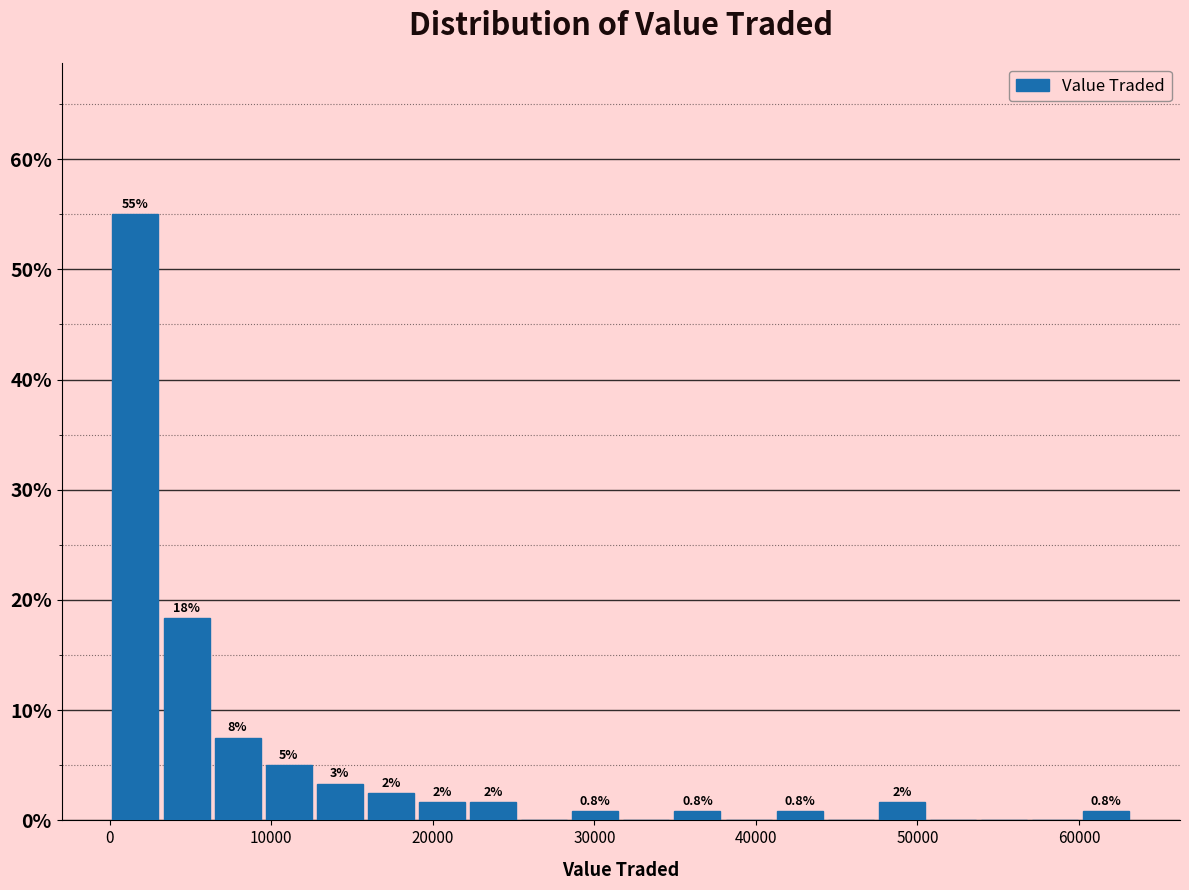

Around what value on the x-axis is the tallest bar? Give the approximate position of its centre, as read against the axis.

2000